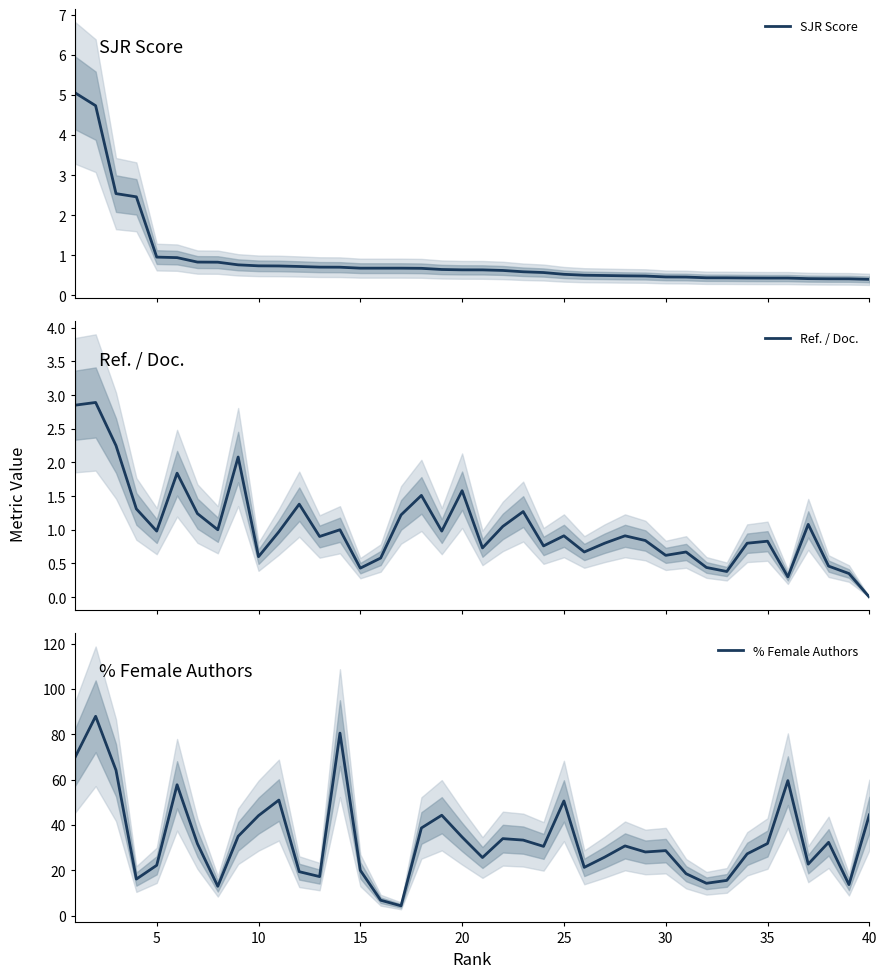

True or false: % Female Authors and Ref. / Doc. intersect in this chart.

False